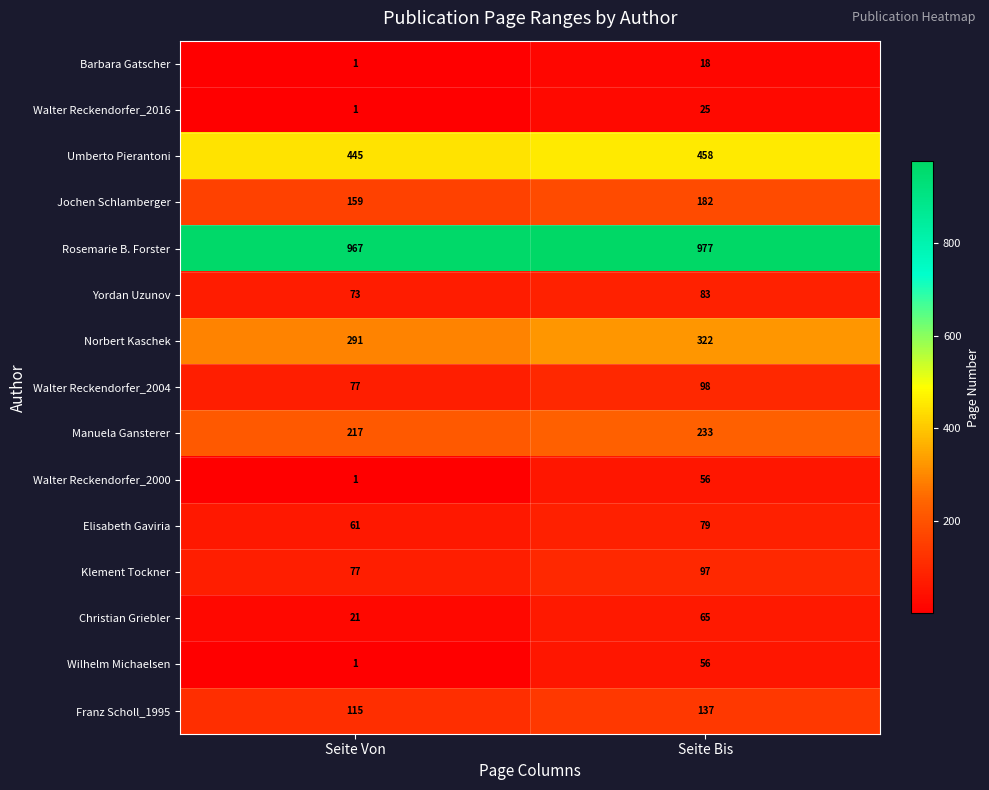

Which label corresponds to the smallest value in the chart?

Seite Von